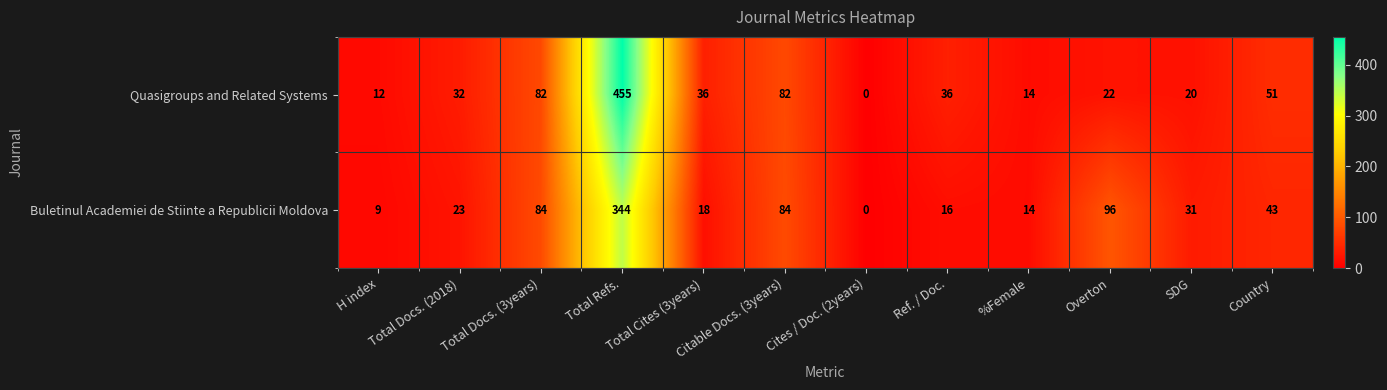

At which label does Buletinul Academiei de Stiinte a Republicii Moldova first exceed 31?

Total Docs. (3years)